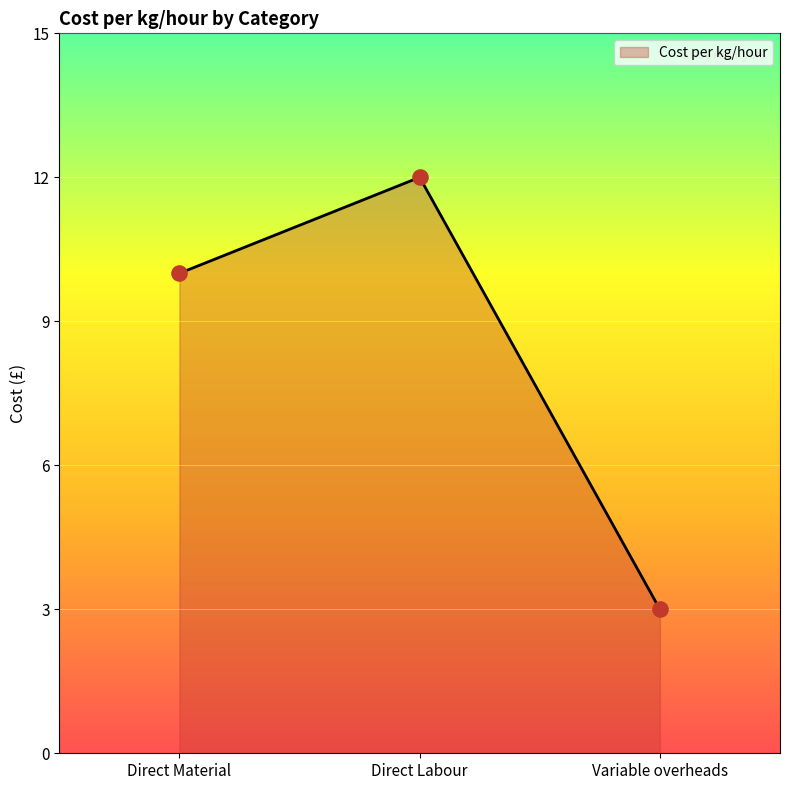

Which has a higher value, Direct Labour or Variable overheads?

Direct Labour